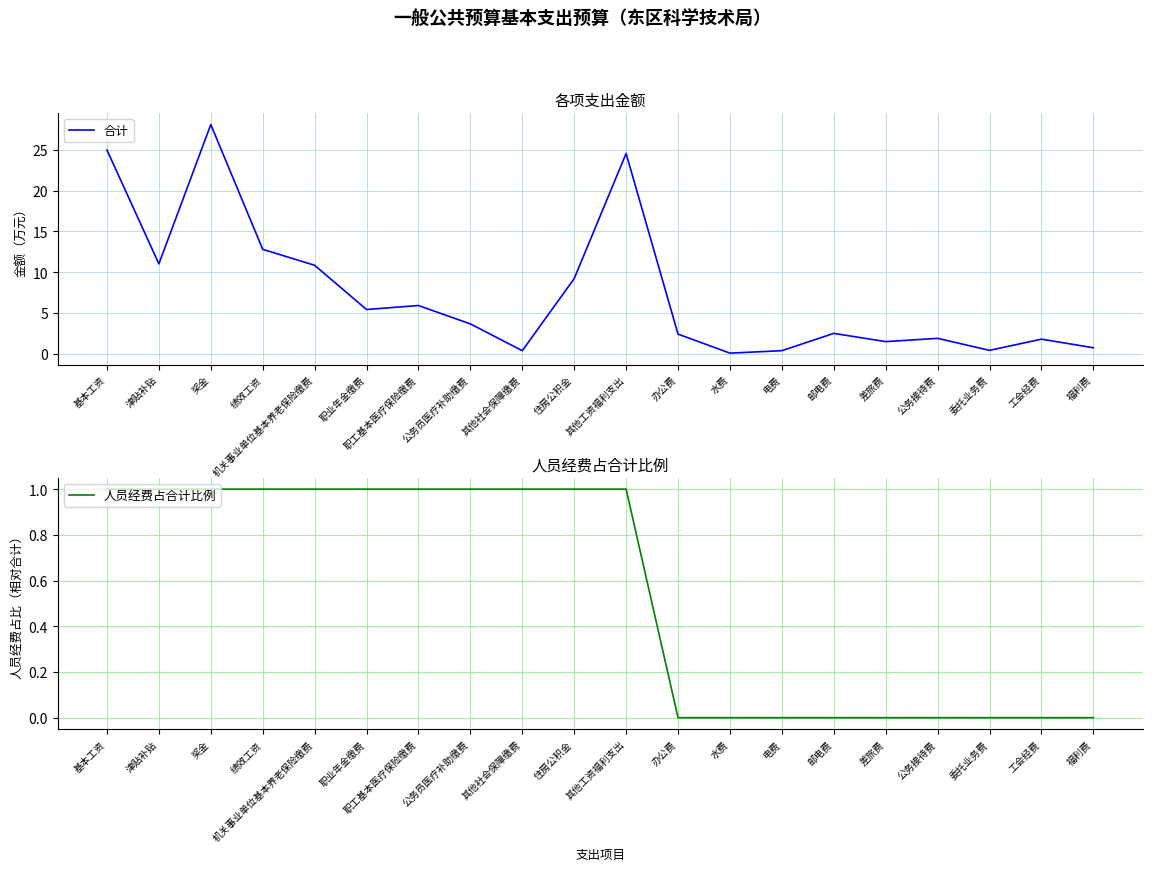

What is the maximum value for 人员经费占合计比例?

1